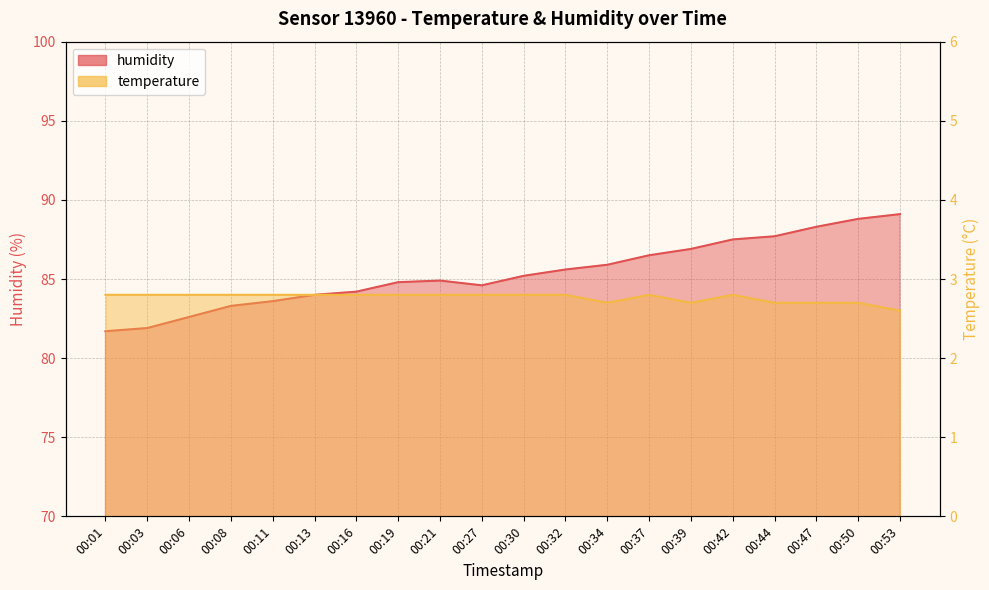

Which label corresponds to the largest value in the chart?

00:53